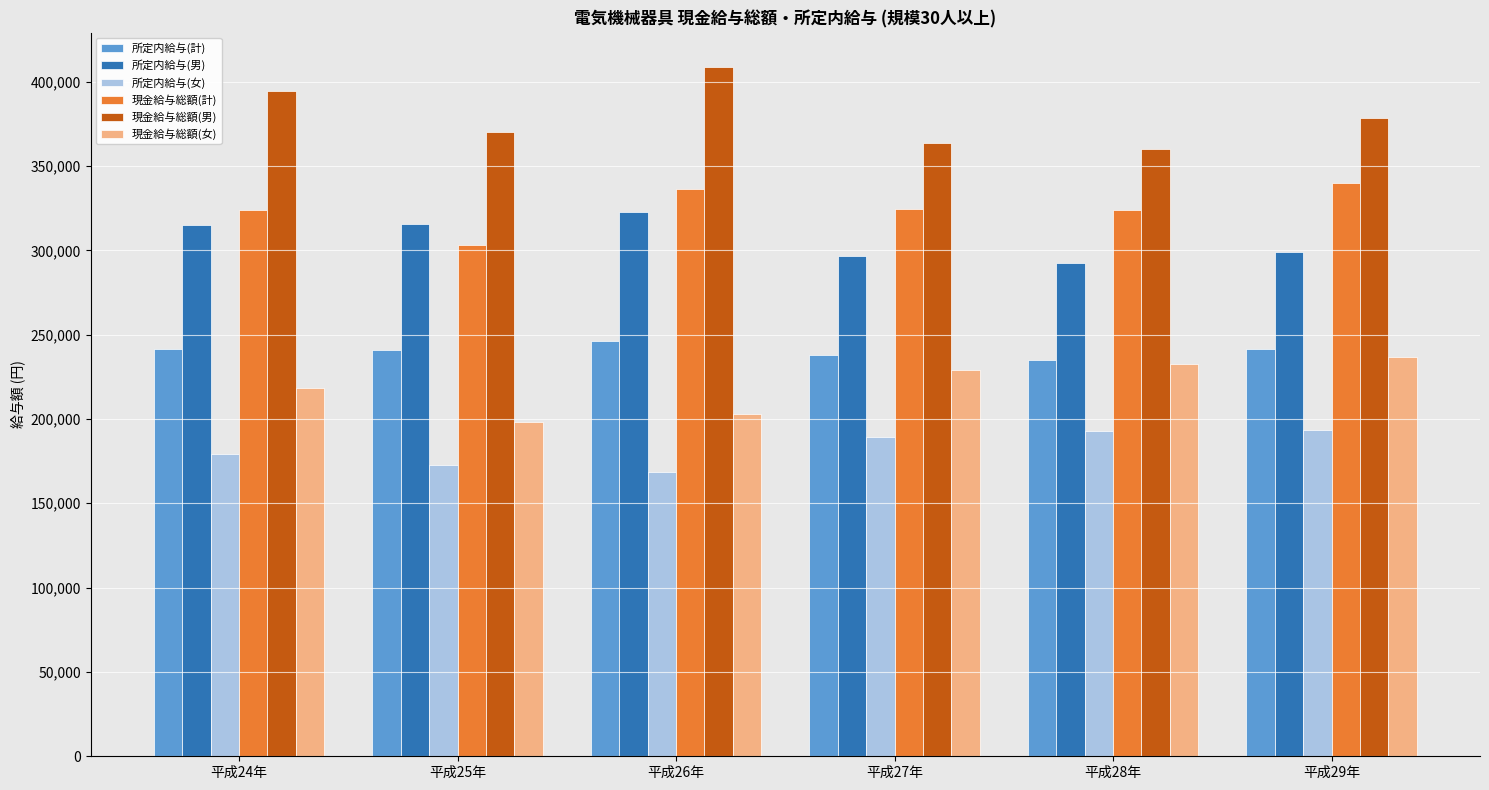

What is the spread (max minus min) of values at 平成26年?

240172